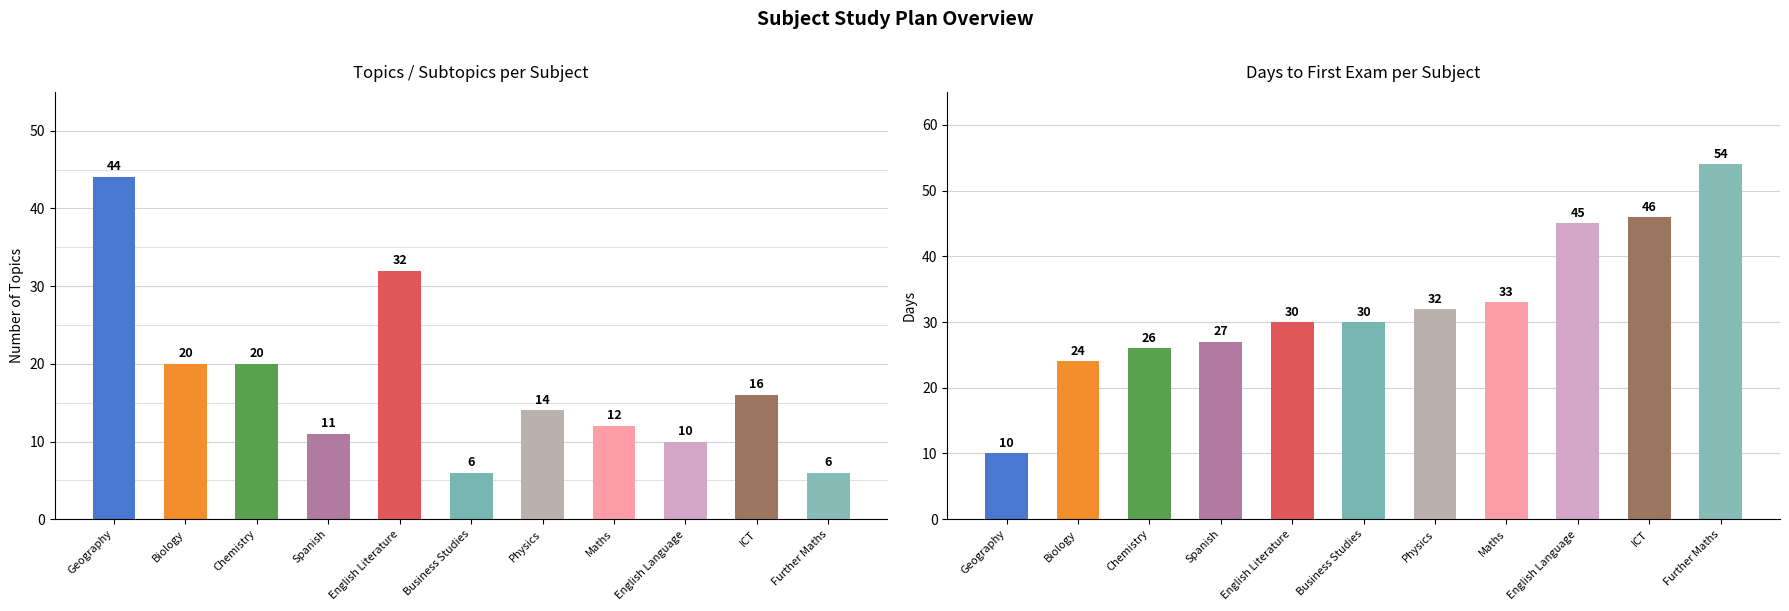

Are the bars horizontal?

No